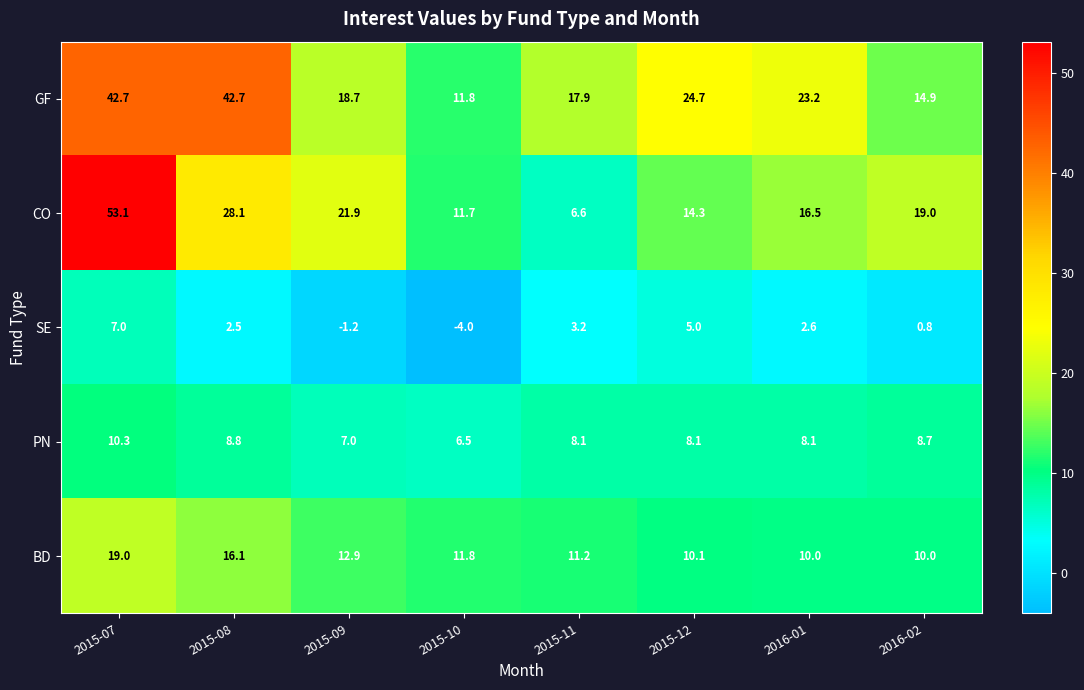

Which series has the largest range (max minus min)?

CO